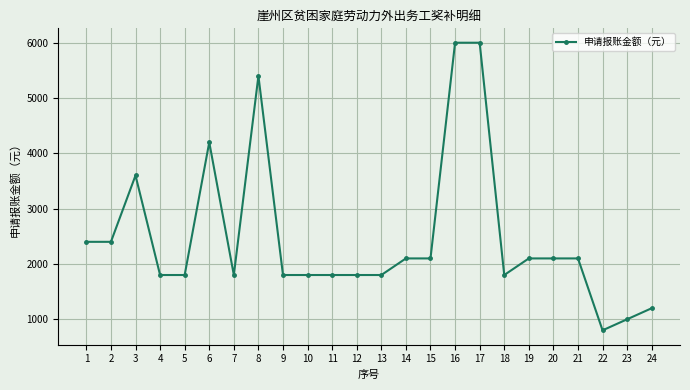

Where is the first local maximum?

3